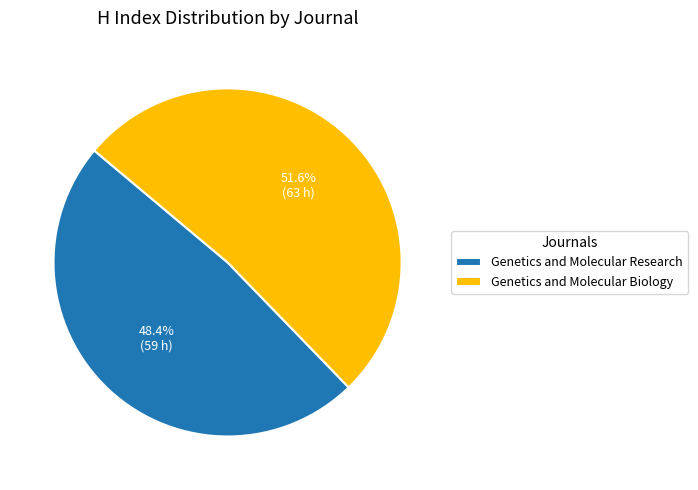

Rank the categories by value from lowest to highest.

Genetics and Molecular Research, Genetics and Molecular Biology